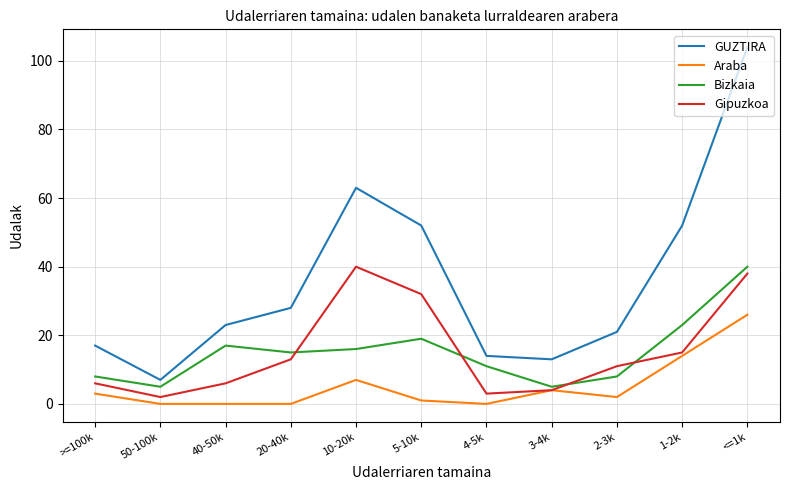

Between >=100k and 3-4k, which series saw the biggest shift?

GUZTIRA